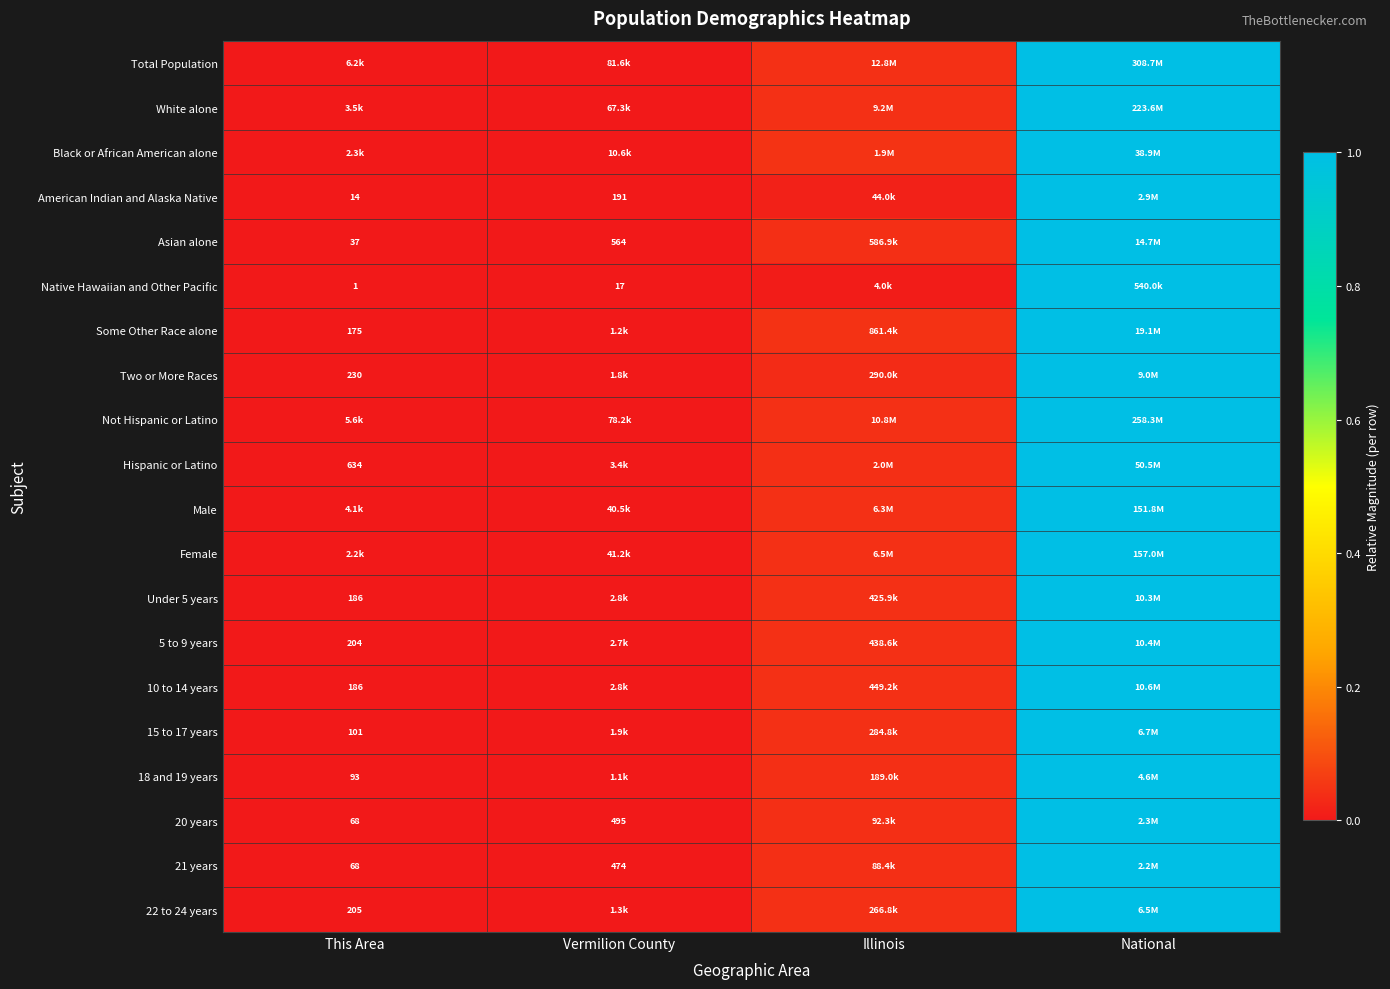

Is the value of 15 to 17 years at Vermilion County greater than the value of 5 to 9 years at National?

No